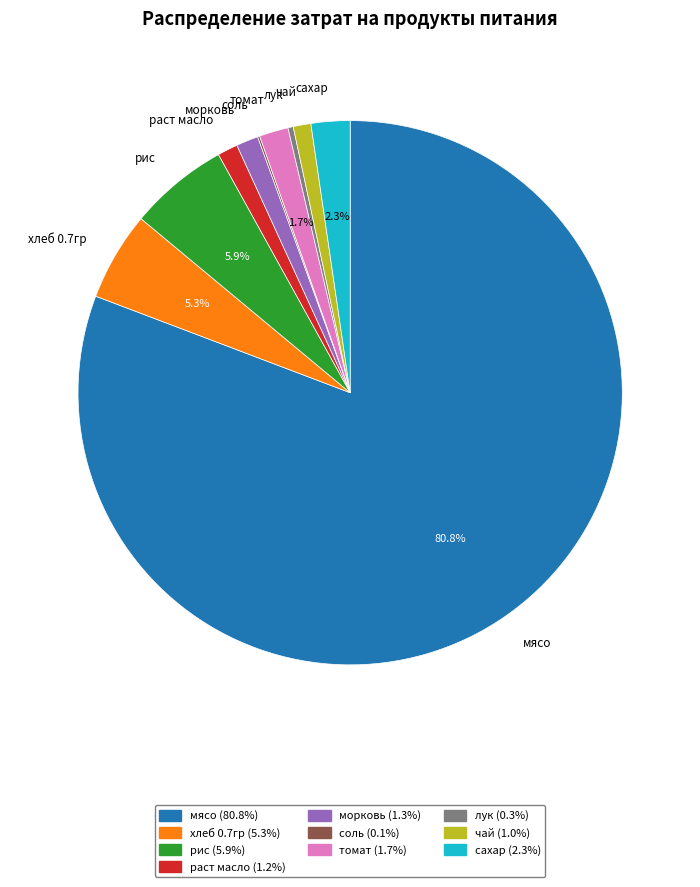

True or false: морковь accounts for 1% of the total.

True